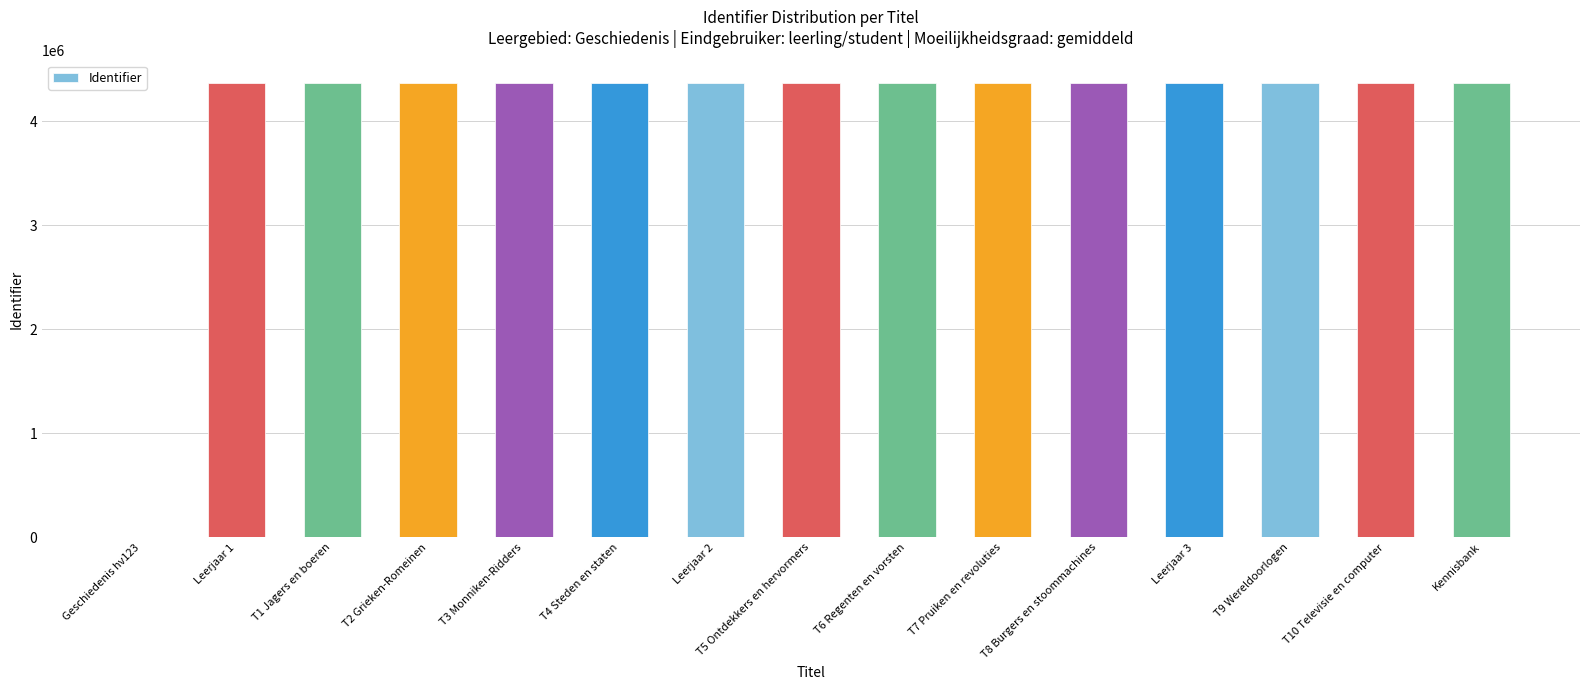

Where is the data nearest to the value 2184185?

Leerjaar 1